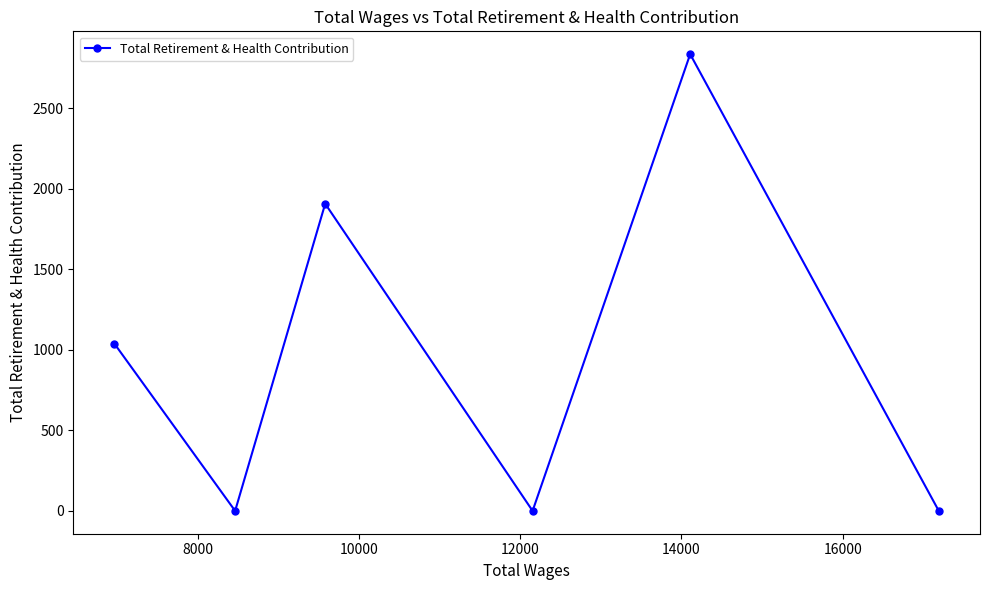

Reading right to left, what are all the values shown in this chart?

0	2837	0	1908	0	1038